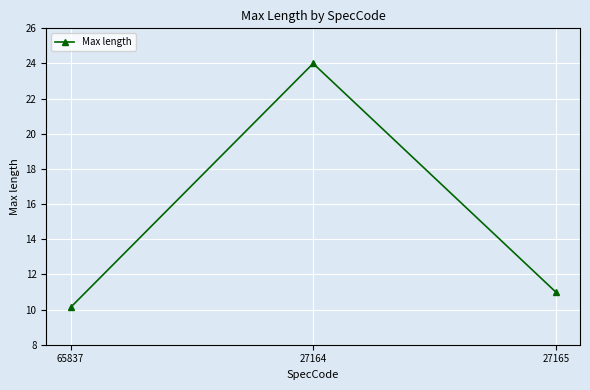

List the labels in order of value, smallest first.

65837, 27165, 27164